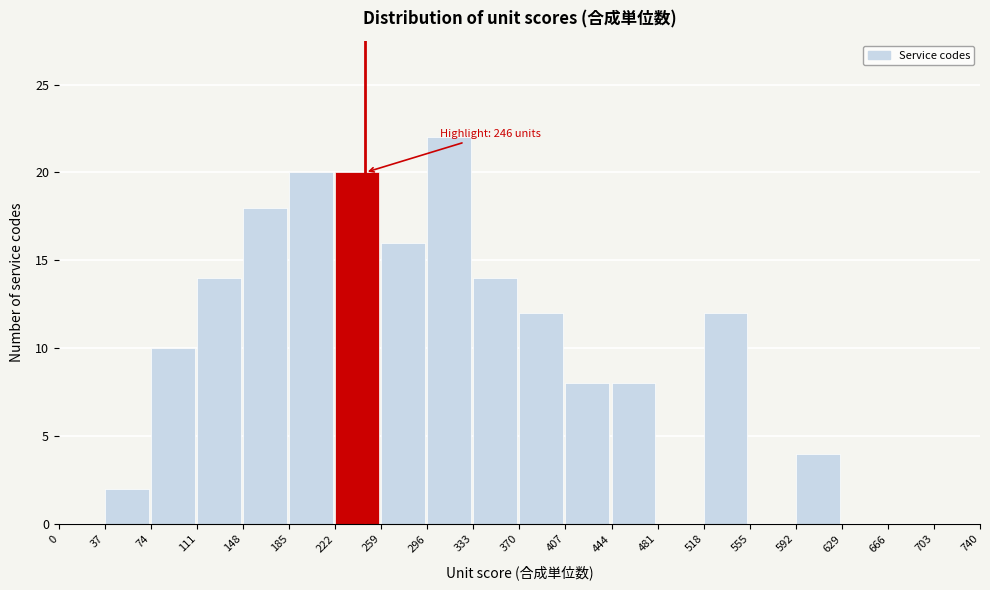

Which range on the x-axis has the tallest bar?

296 to 333